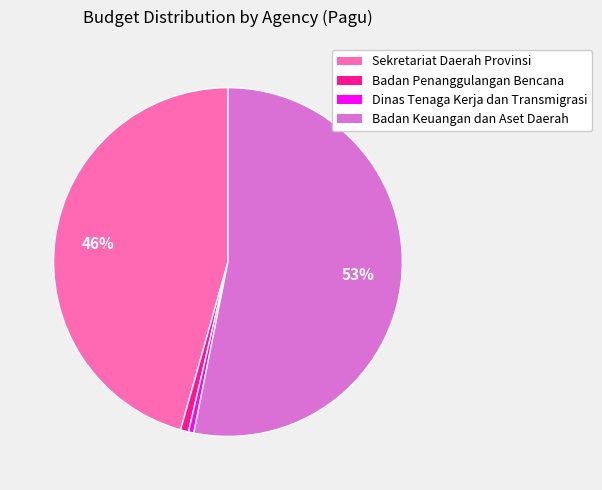

To the nearest percent, what is the average slice percentage?

25%